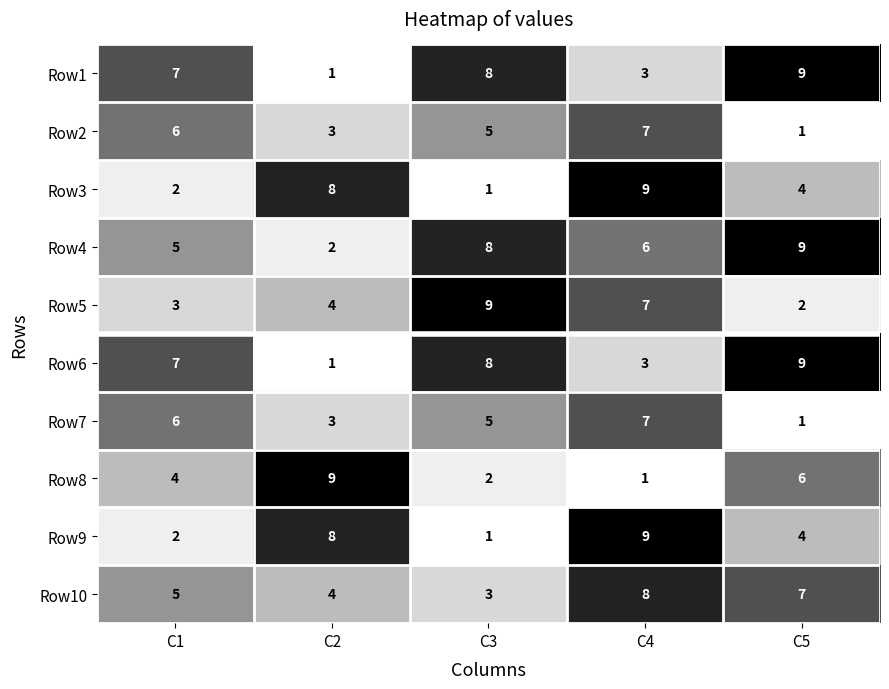

What is the sum of the Row2 values at C4 and C1?

13